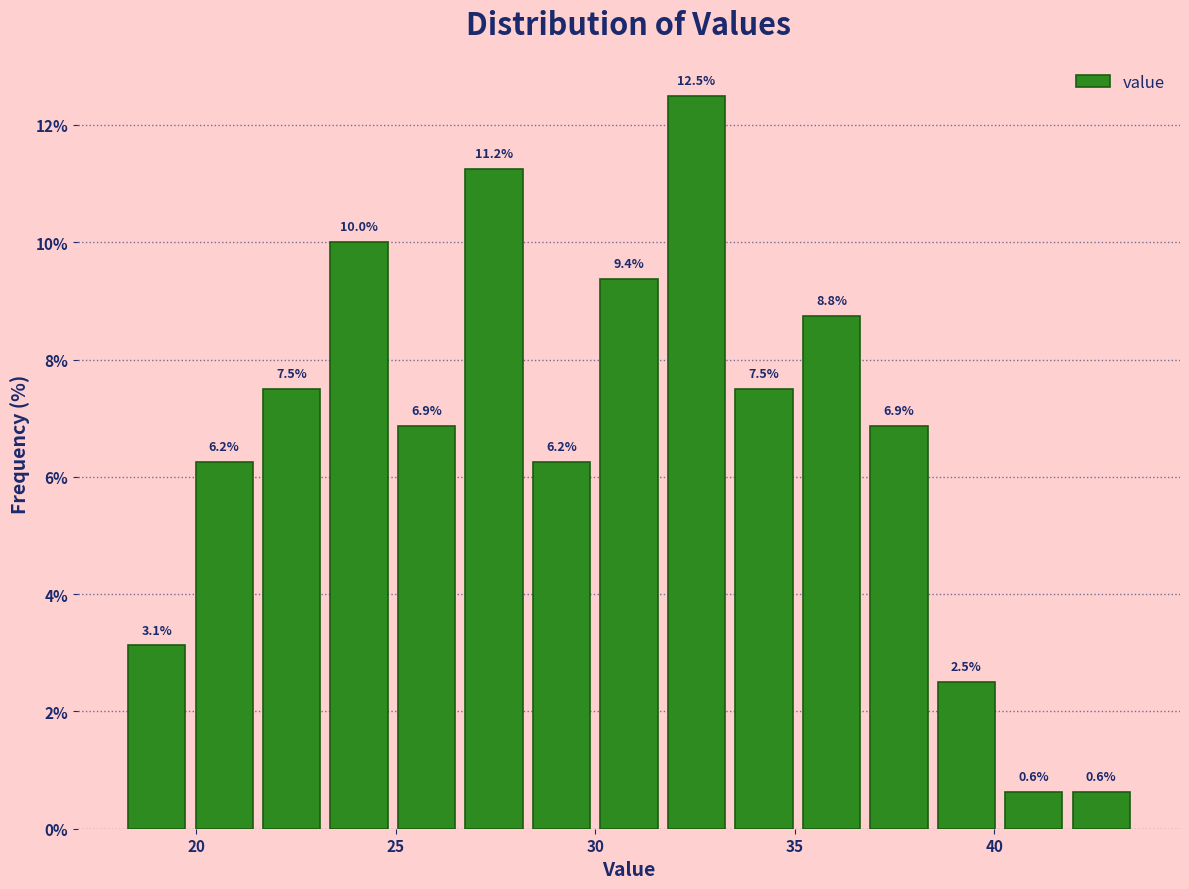

Read against the x-axis, roughly where is the centre of the tallest bar?

32.5